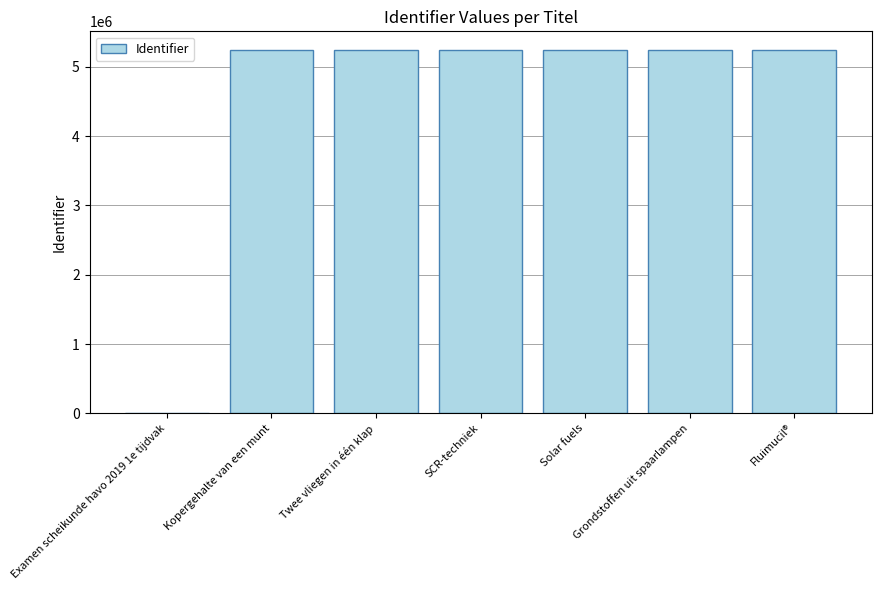

What is the greatest value displayed?

5248452